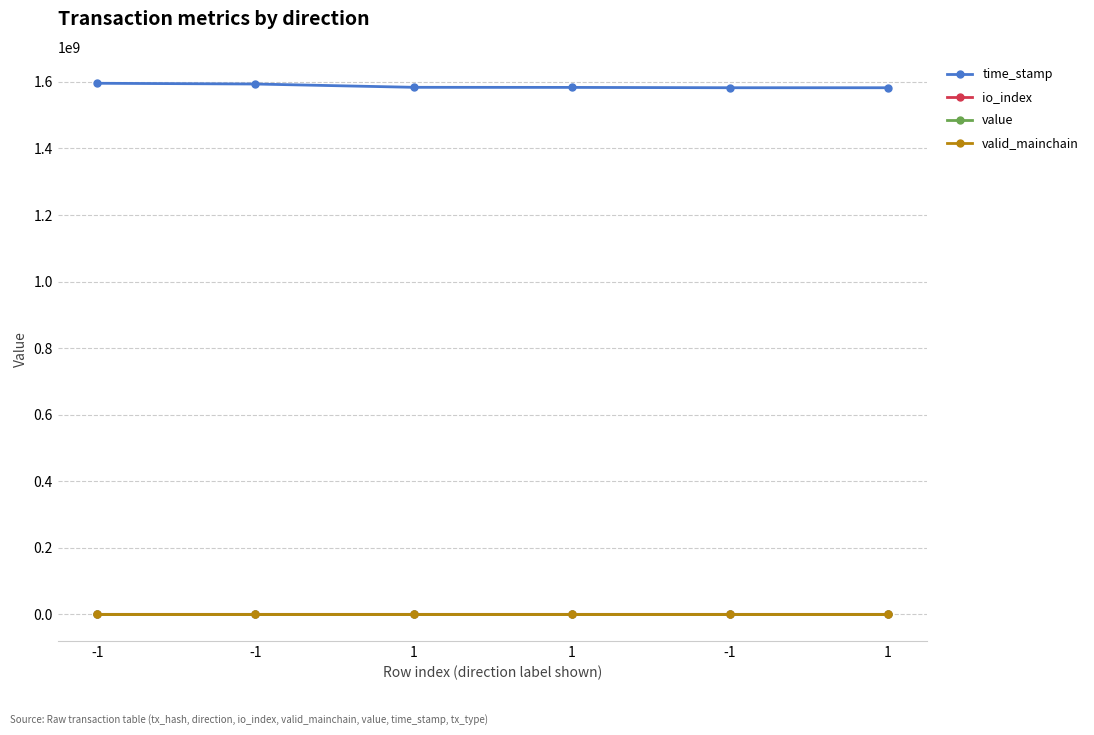

What is the maximum value for value?

32.0